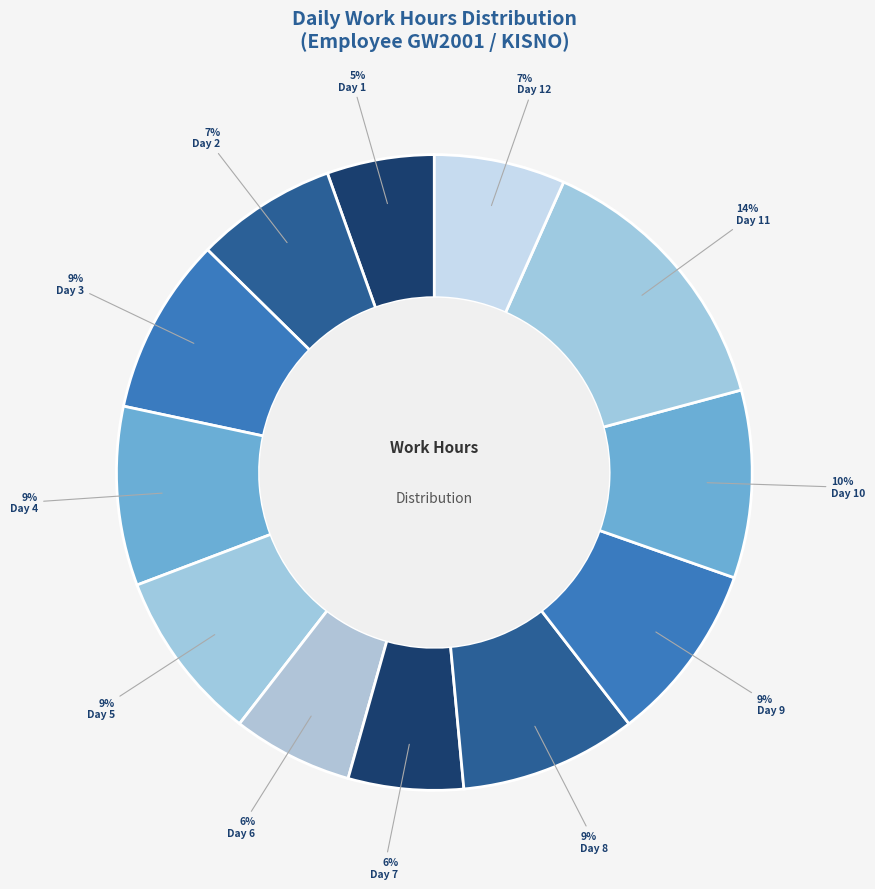

To the nearest percent, what is the average slice percentage?

8%